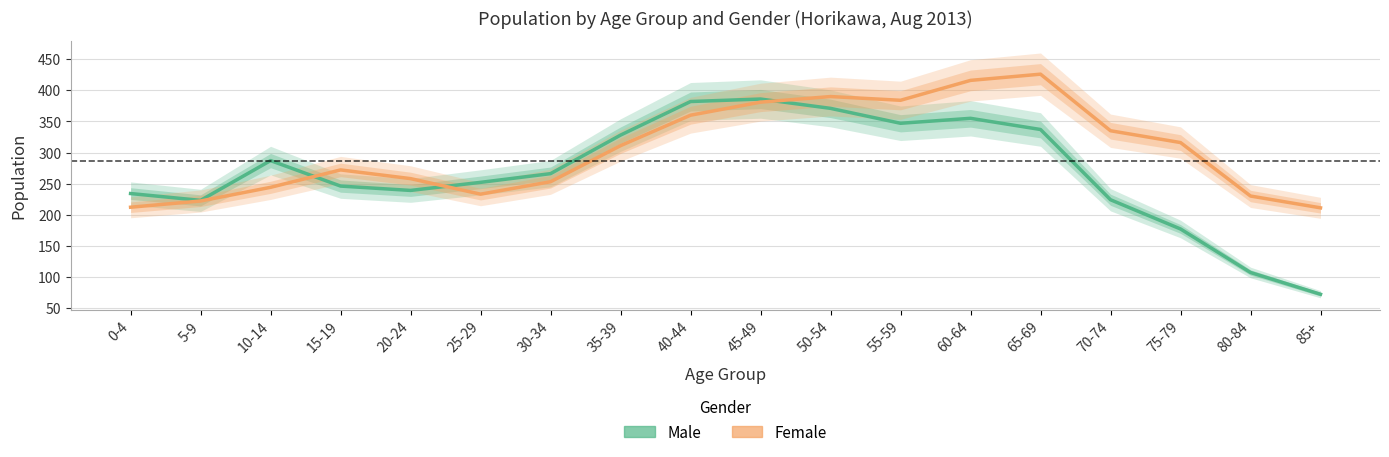

What is the total value across all series at 15-19?

518